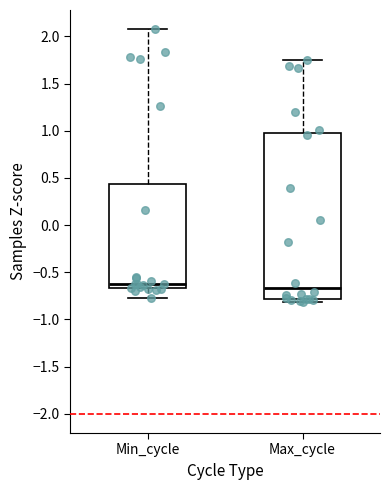

Comparing the boxes themselves (not the whiskers), which one is the tallest?

Max_cycle